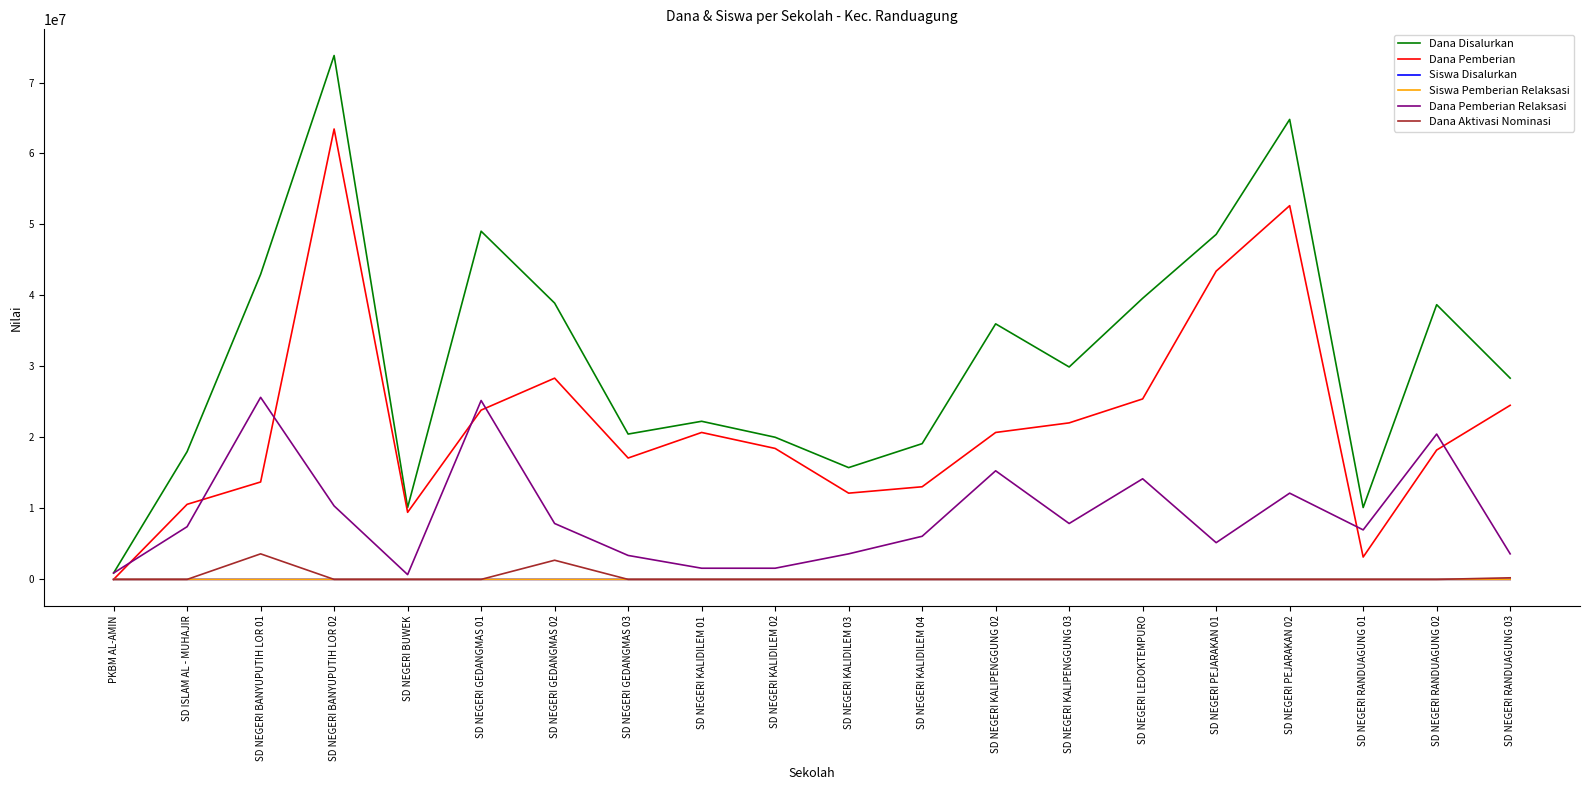

Does the chart have visible grid lines?

No